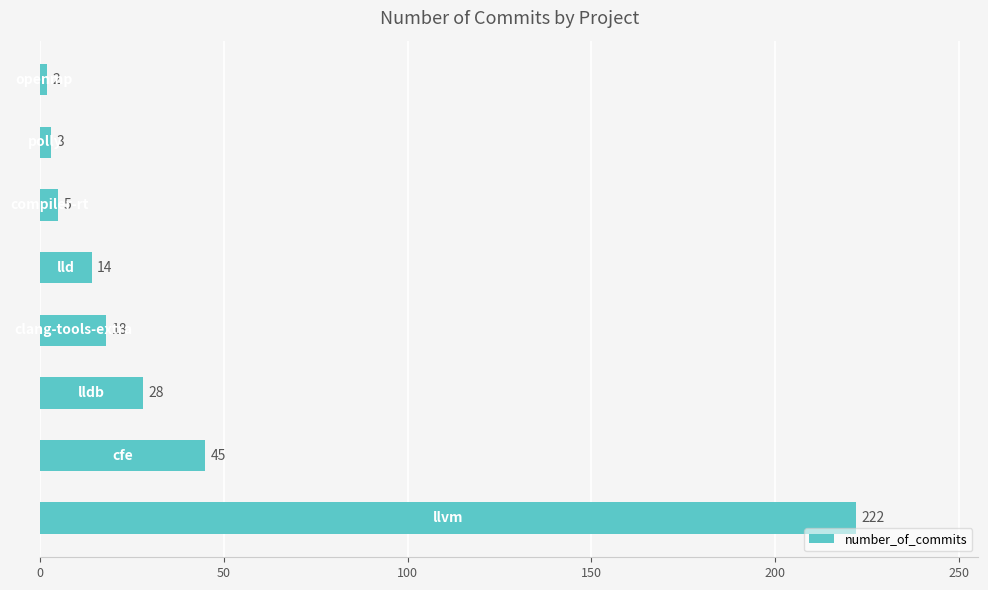

What is the difference between the maximum and minimum values?

220